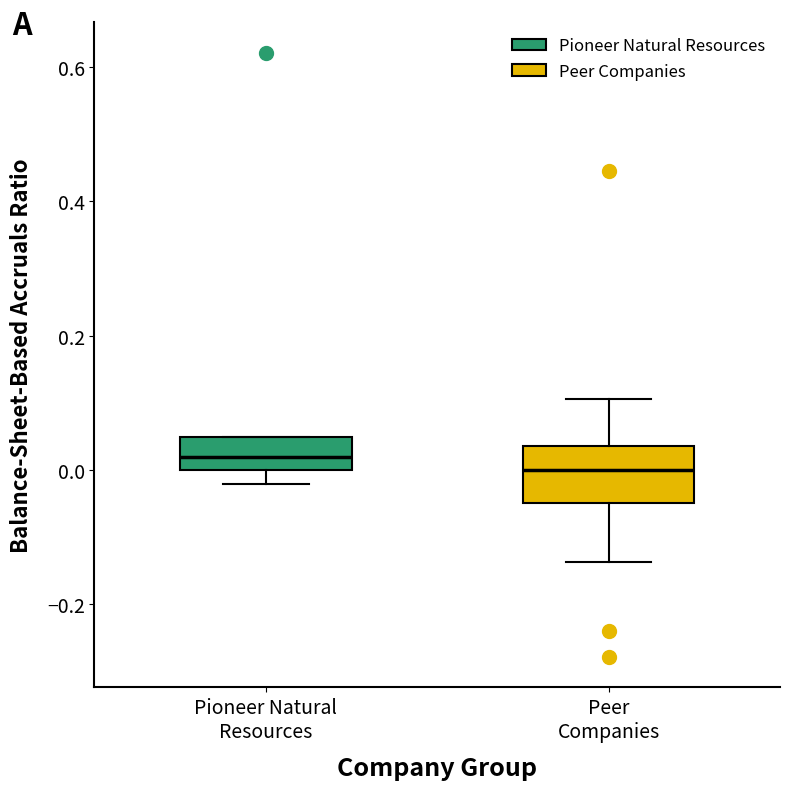

Reading left to right, read every box against the y-axis: the position of its median line, the range the box covers, and the ends of its whiskers. The values are not printed on the chart, so give them approximately, as read against the axis.

Pioneer Natural Resources: median 0.02, box 0.00 to 0.04, whiskers -0.02 to 0.04
Peer Companies: median 0.00, box -0.04 to 0.04, whiskers -0.14 to 0.10